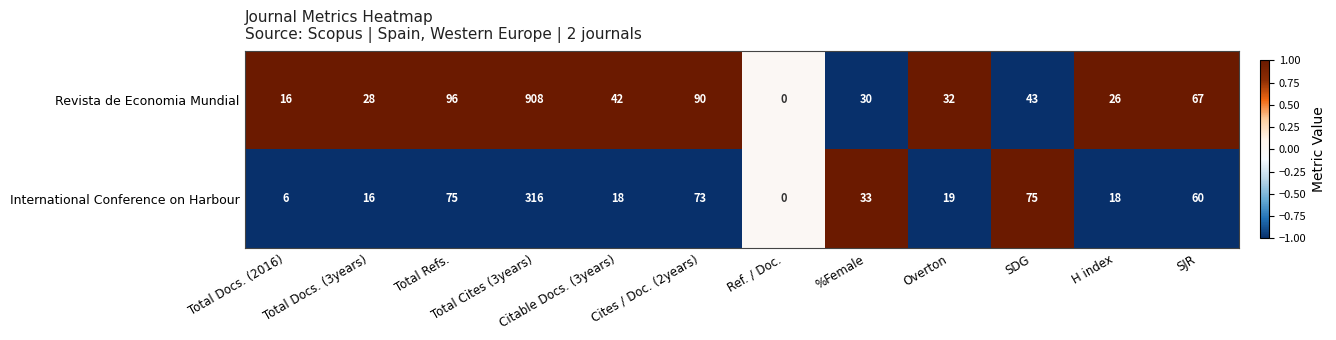

Rank the series by their average value, from highest to lowest.

Revista de Economia Mundial, International Conference on Harbour